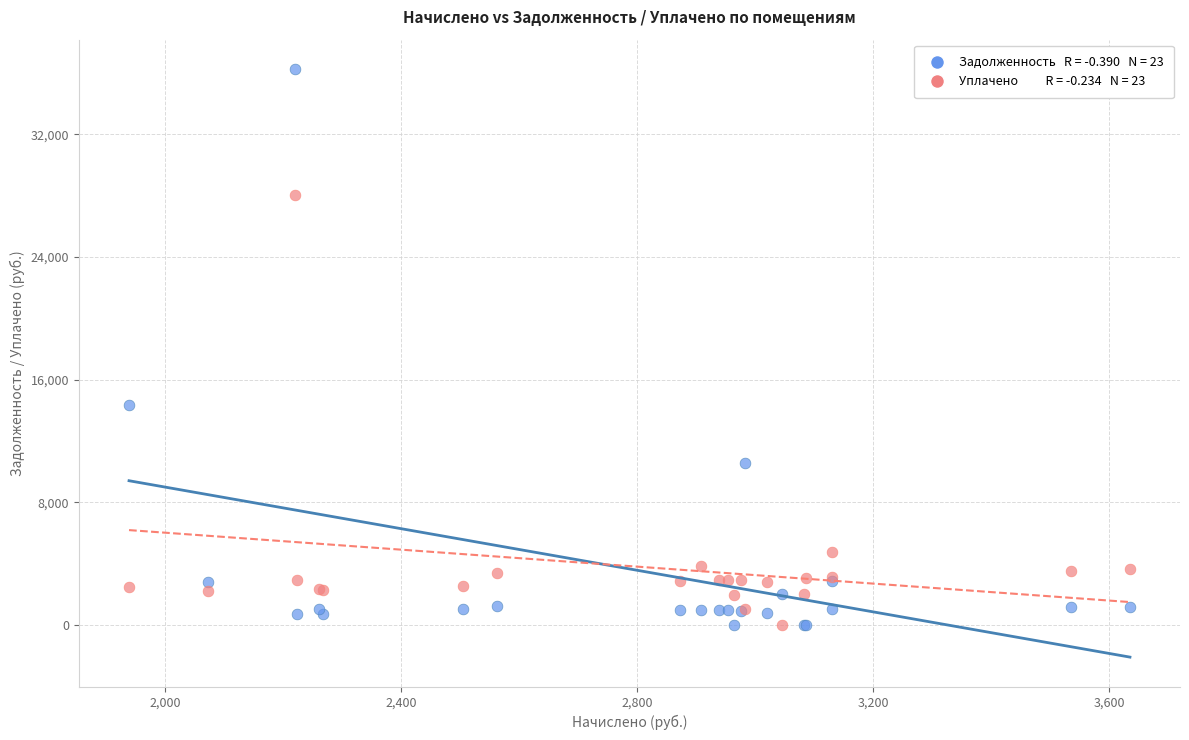

Across all series, what Y value is closest to 18123?

14364.8